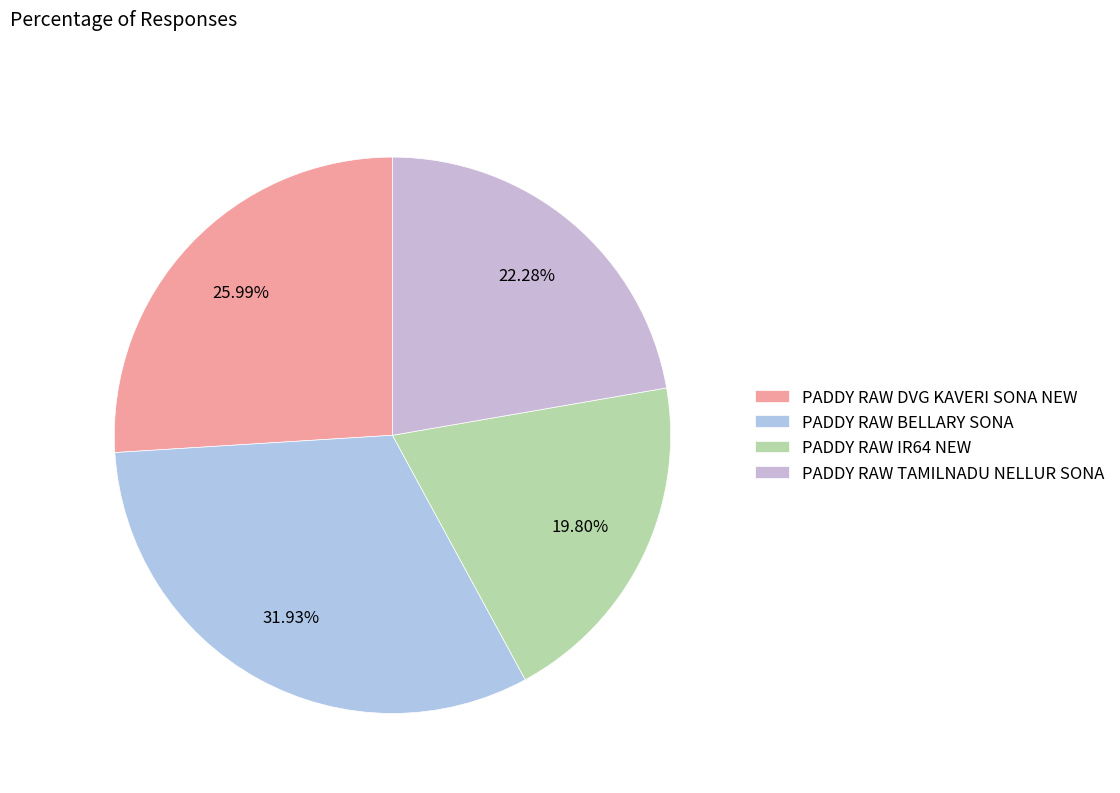

What portion of the pie excludes PADDY RAW BELLARY SONA?

68.1%